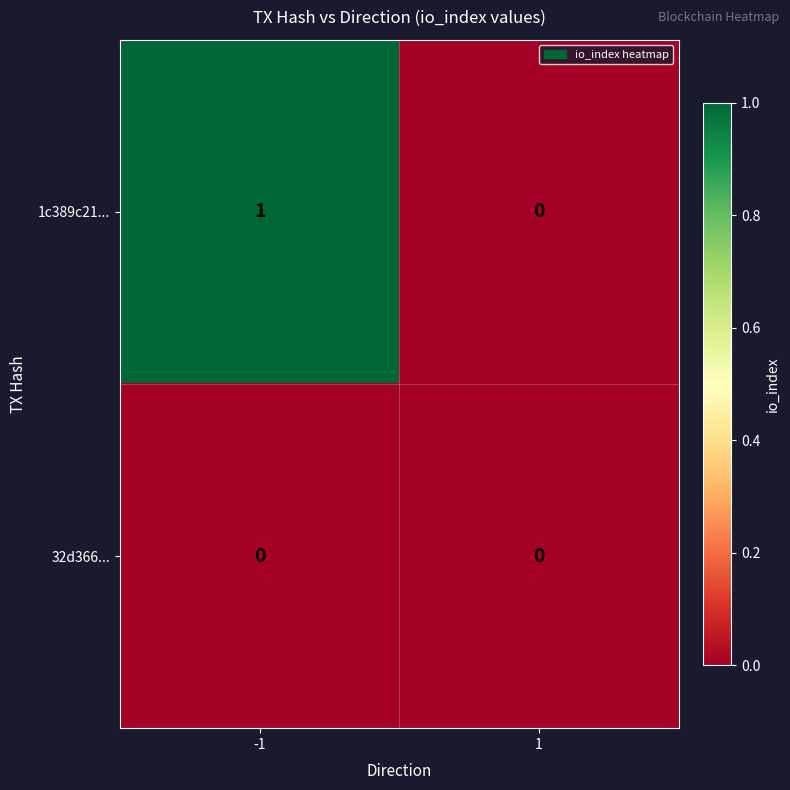

How many distinct data groups are displayed?

2